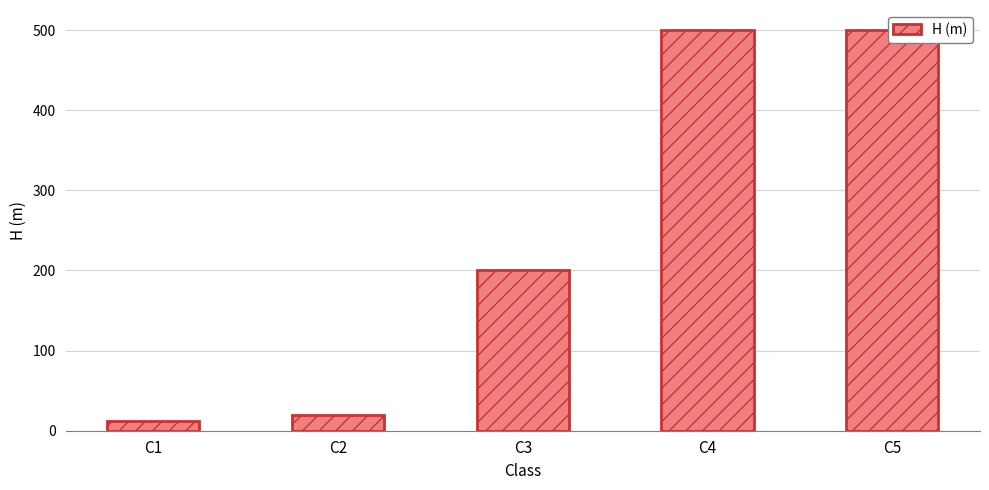

The value at C4 is 114.5. True or false?

False